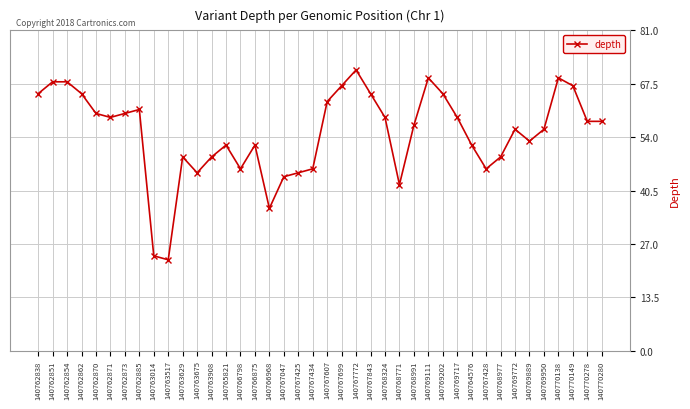

Reading left to right, what are all the values shown in this chart?

65	68	68	65	60	59	60	61	24	23	49	45	49	52	46	52	36	44	45	46	63	67	71	65	59	42	57	69	65	59	52	46	49	56	53	56	69	67	58	58